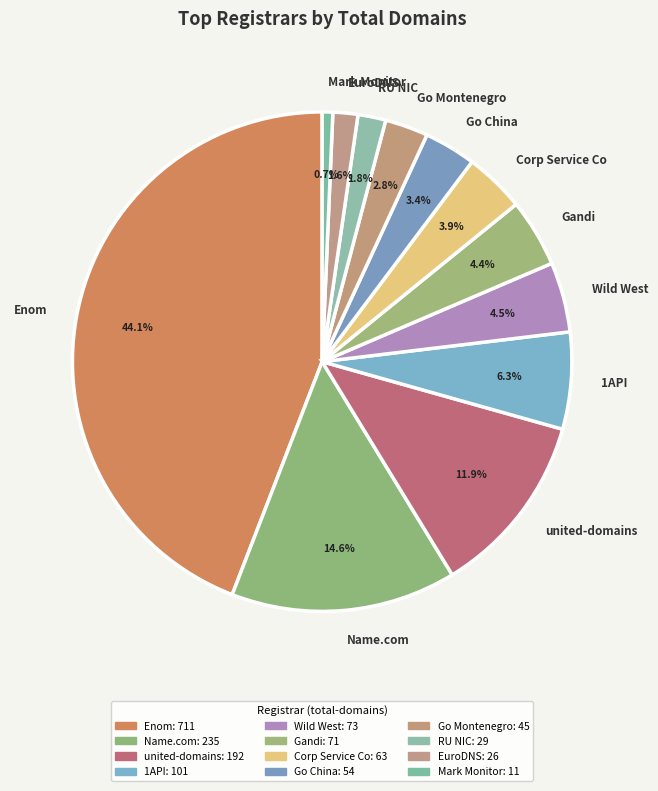

What portion of the pie excludes 1API?

93.7%